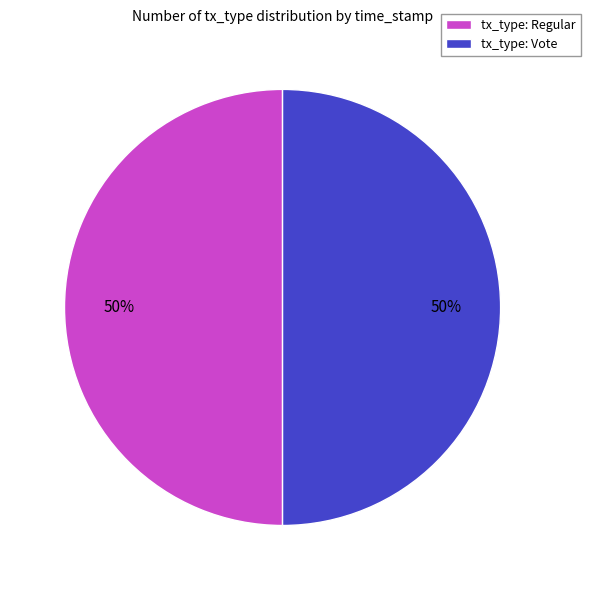

Approximately how many times larger is the value at tx_type: Regular compared to tx_type: Vote?

1.0